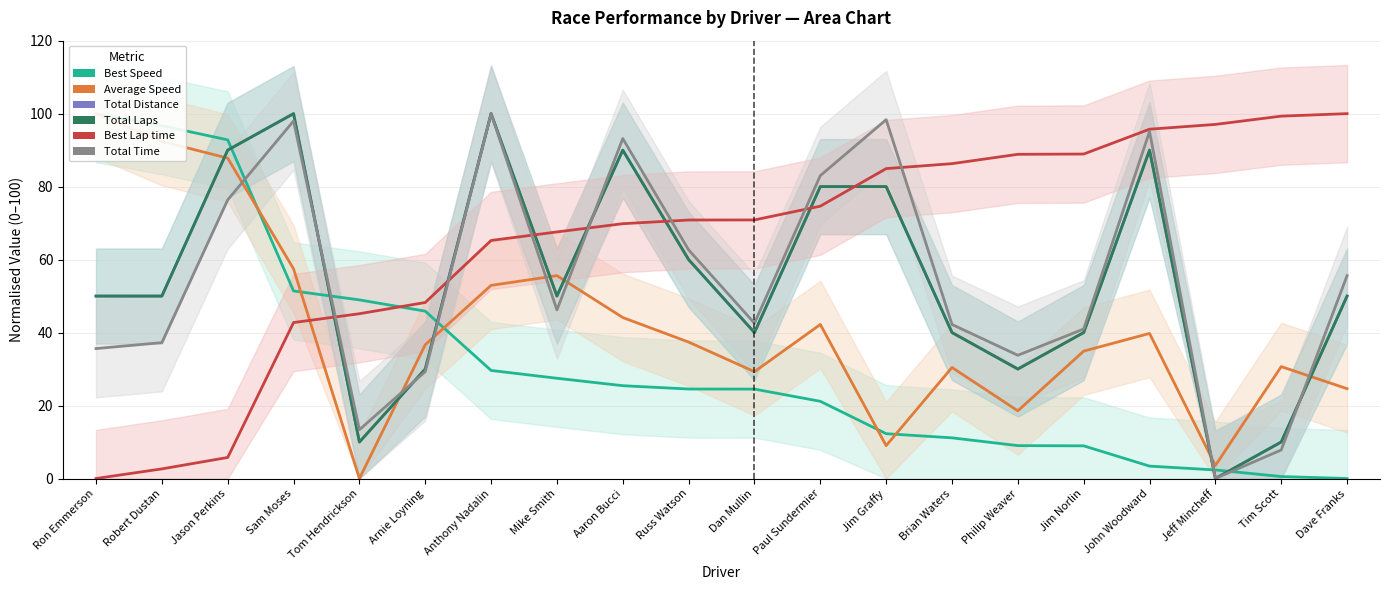

How many times do Best Speed and Average Speed cross each other?

5